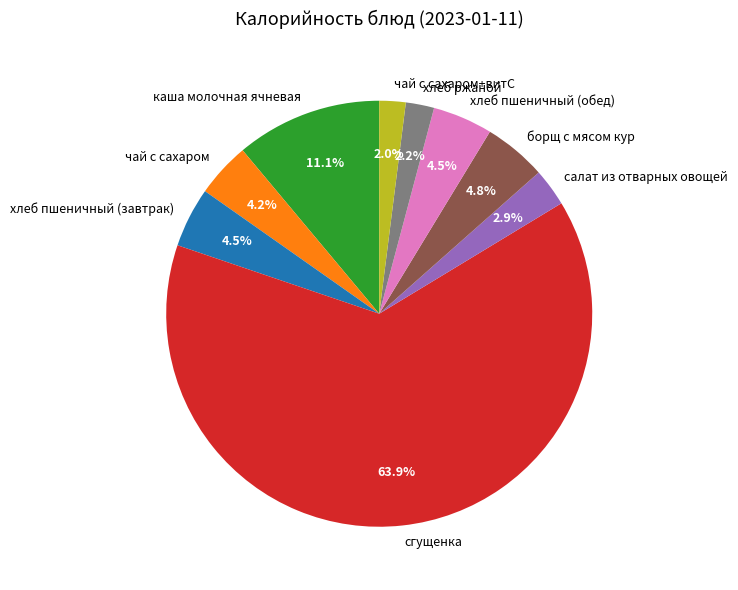

True or false: каша молочная ячневая accounts for 19% of the total.

False